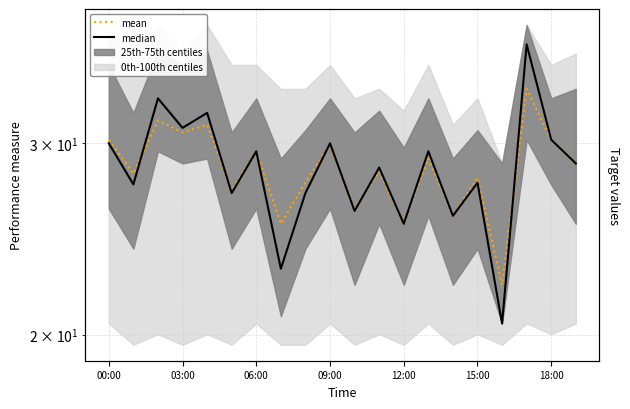

After their last crossing, which series has the higher values: median or mean?

median